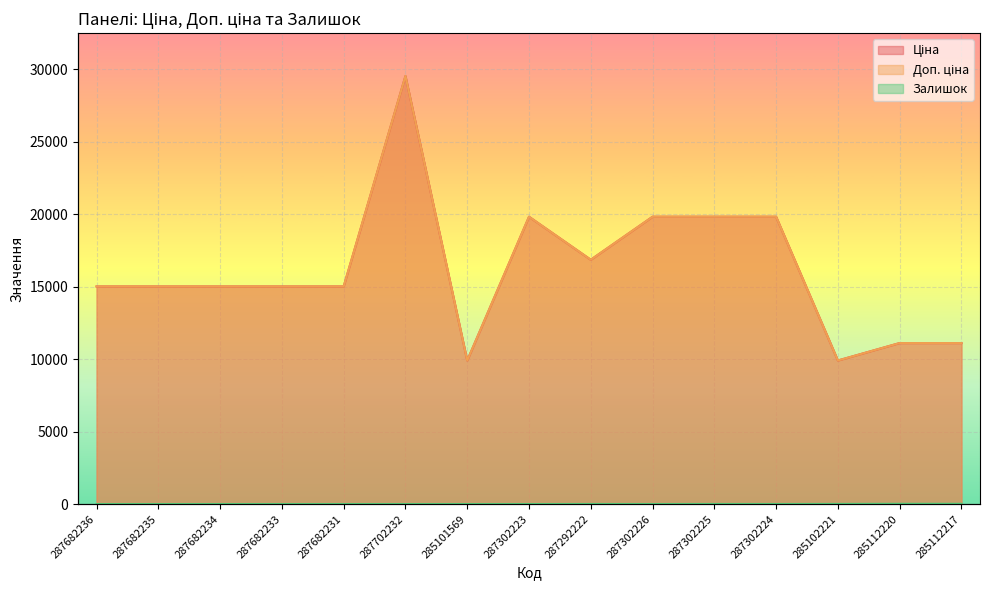

How many data points does each series have?

15